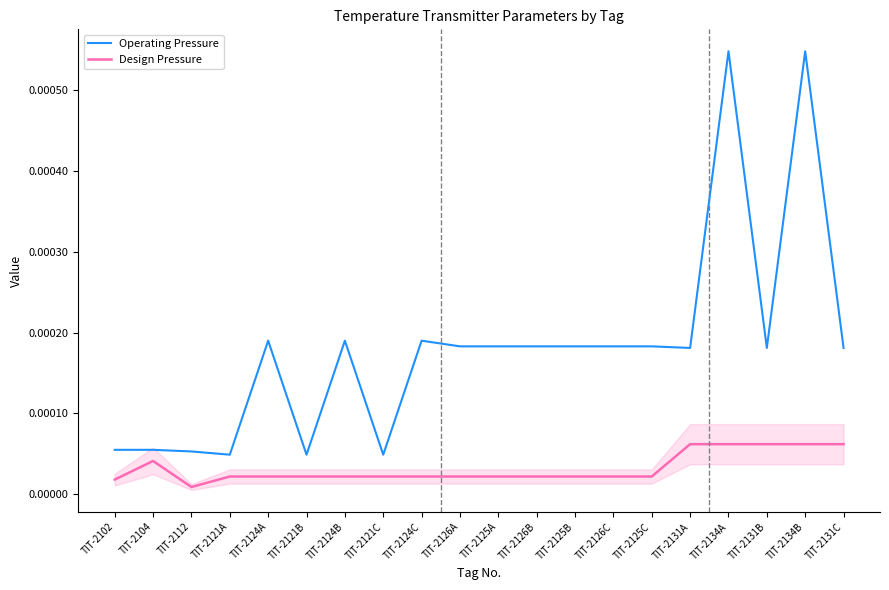

At how many categories does at least one series exceed 0?

20